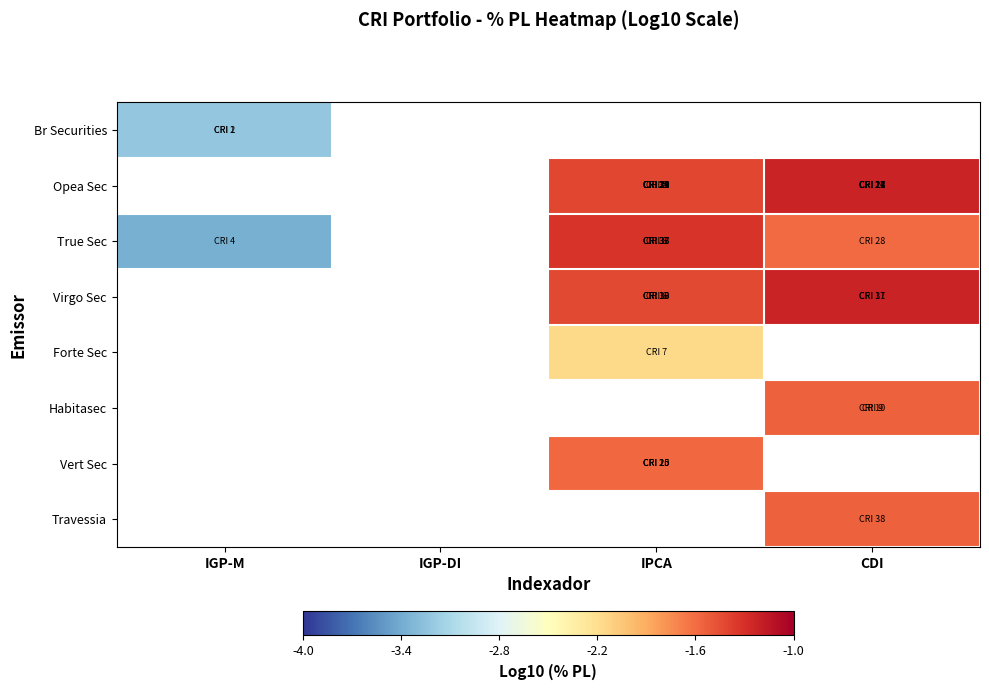

Which label corresponds to the largest value in the chart?

CDI